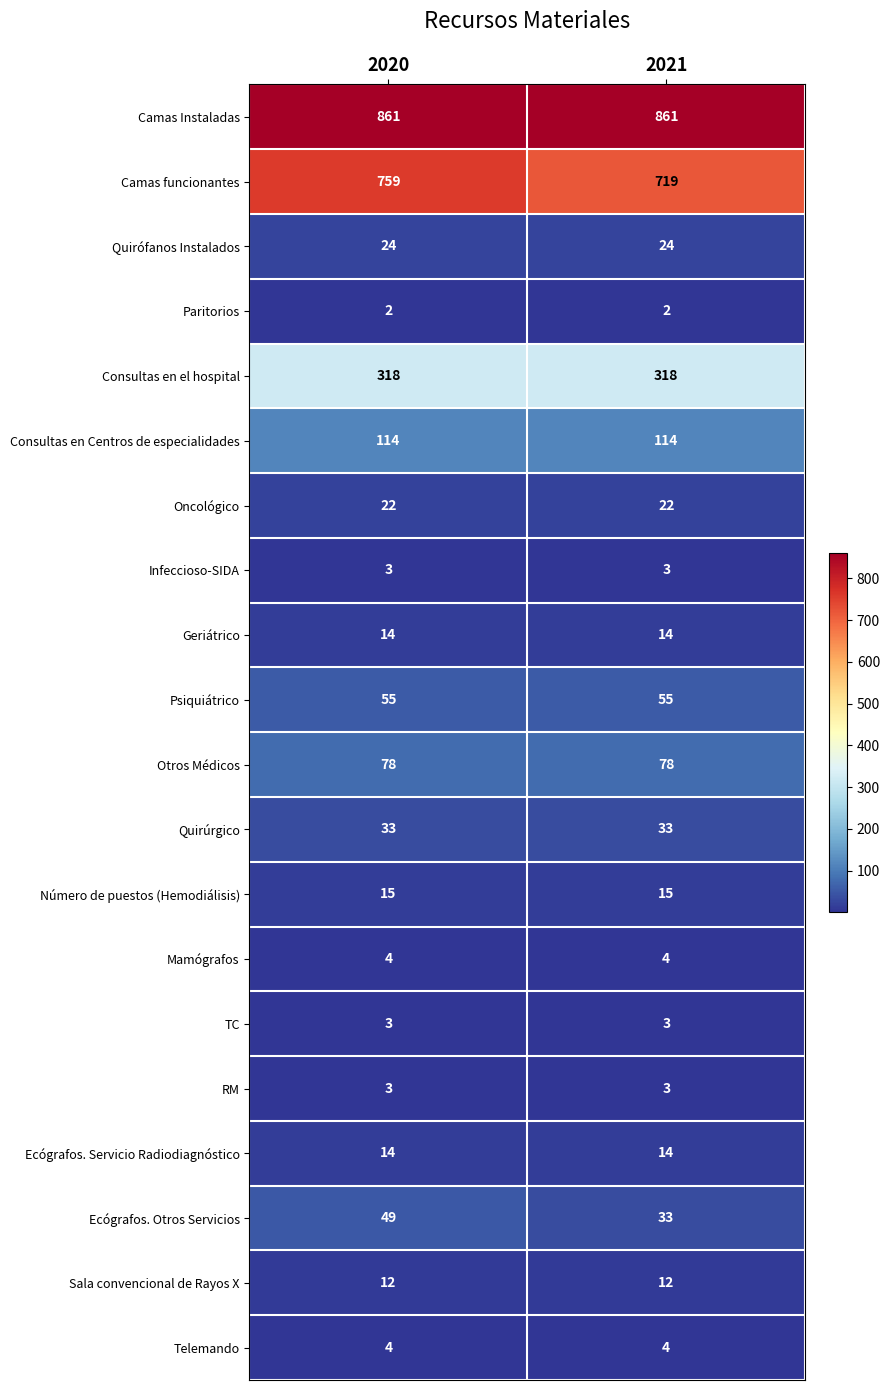

Which series has the largest total across all categories?

Camas Instaladas